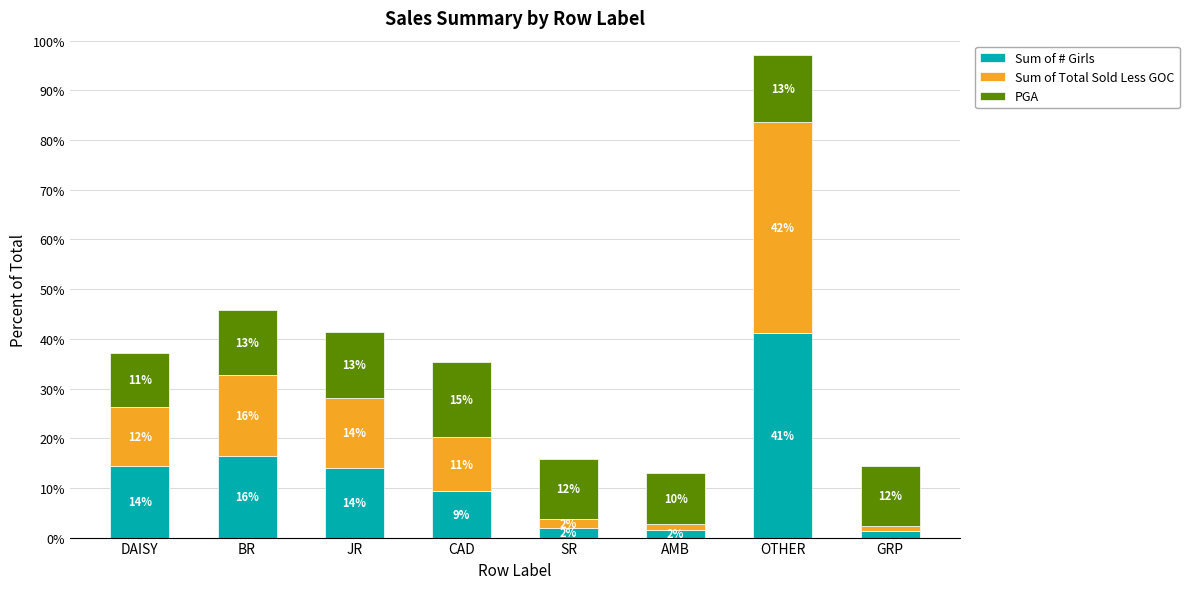

Are the bars grouped side by side (vs. stacked)?

No